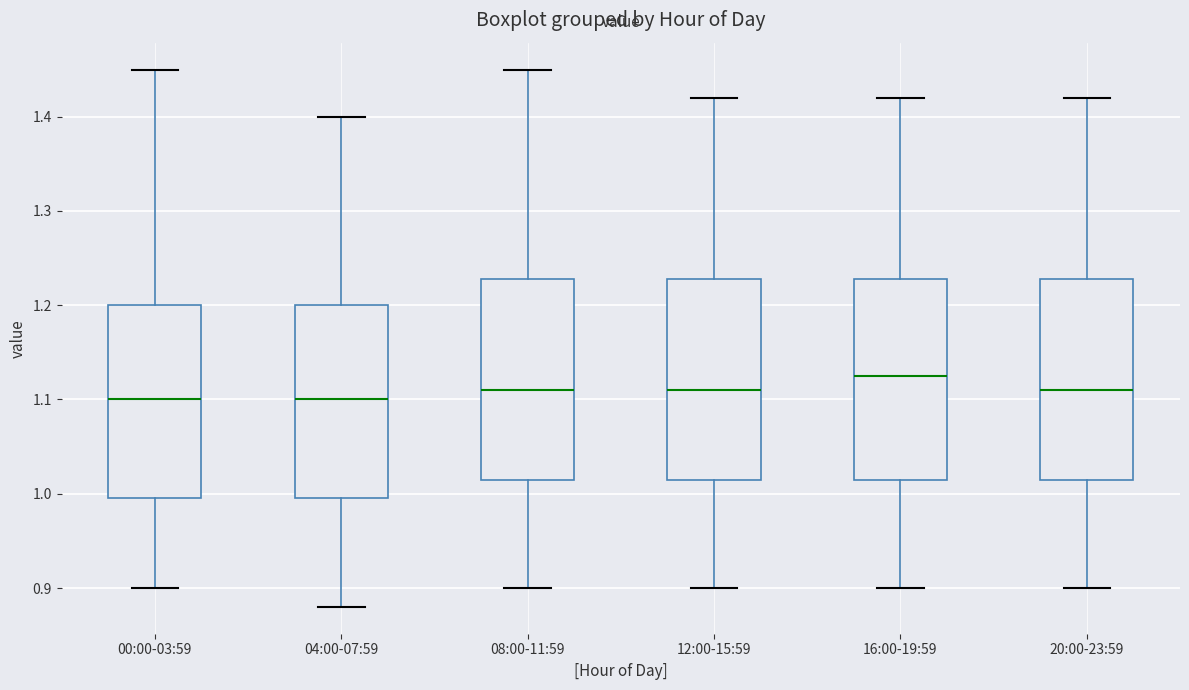

Reading left to right, transcribe this box plot: for each box, give where its median line is, the range the box spans, and where its two whiskers end, as read against the y-axis. The values are not printed on the chart, so give them approximately, as read against the axis.

00:00-03:59: median 1.10, box 1.00 to 1.20, whiskers 0.90 to 1.45
04:00-07:59: median 1.10, box 1.00 to 1.20, whiskers 0.88 to 1.40
08:00-11:59: median 1.11, box 1.02 to 1.23, whiskers 0.90 to 1.45
12:00-15:59: median 1.11, box 1.02 to 1.23, whiskers 0.90 to 1.42
16:00-19:59: median 1.13, box 1.02 to 1.23, whiskers 0.90 to 1.42
20:00-23:59: median 1.11, box 1.02 to 1.23, whiskers 0.90 to 1.42